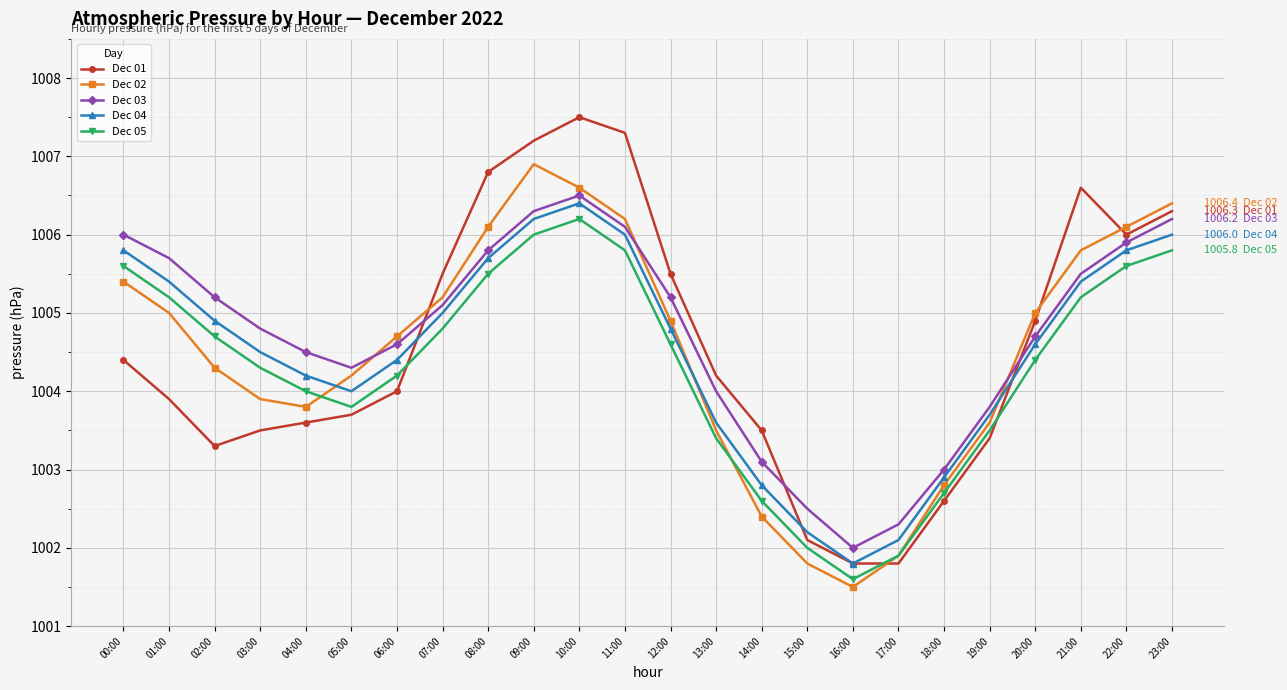

Reading right to left, what are all the values shown in this chart?

Dec 01: 23:00=1006.3	22:00=1006.0	21:00=1006.6	20:00=1004.9	19:00=1003.4	18:00=1002.6	17:00=1001.8	16:00=1001.8	15:00=1002.1	14:00=1003.5	13:00=1004.2	12:00=1005.5	11:00=1007.3	10:00=1007.5	09:00=1007.2	08:00=1006.8	07:00=1005.5	06:00=1004.0	05:00=1003.7	04:00=1003.6	03:00=1003.5	02:00=1003.3	01:00=1003.9	00:00=1004.4
Dec 02: 23:00=1006.4	22:00=1006.1	21:00=1005.8	20:00=1005.0	19:00=1003.6	18:00=1002.8	17:00=1001.9	16:00=1001.5	15:00=1001.8	14:00=1002.4	13:00=1003.5	12:00=1004.9	11:00=1006.2	10:00=1006.6	09:00=1006.9	08:00=1006.1	07:00=1005.2	06:00=1004.7	05:00=1004.2	04:00=1003.8	03:00=1003.9	02:00=1004.3	01:00=1005.0	00:00=1005.4
Dec 03: 23:00=1006.2	22:00=1005.9	21:00=1005.5	20:00=1004.7	19:00=1003.8	18:00=1003.0	17:00=1002.3	16:00=1002.0	15:00=1002.5	14:00=1003.1	13:00=1004.0	12:00=1005.2	11:00=1006.1	10:00=1006.5	09:00=1006.3	08:00=1005.8	07:00=1005.1	06:00=1004.6	05:00=1004.3	04:00=1004.5	03:00=1004.8	02:00=1005.2	01:00=1005.7	00:00=1006.0
Dec 04: 23:00=1006.0	22:00=1005.8	21:00=1005.4	20:00=1004.6	19:00=1003.7	18:00=1002.9	17:00=1002.1	16:00=1001.8	15:00=1002.2	14:00=1002.8	13:00=1003.6	12:00=1004.8	11:00=1006.0	10:00=1006.4	09:00=1006.2	08:00=1005.7	07:00=1005.0	06:00=1004.4	05:00=1004.0	04:00=1004.2	03:00=1004.5	02:00=1004.9	01:00=1005.4	00:00=1005.8
Dec 05: 23:00=1005.8	22:00=1005.6	21:00=1005.2	20:00=1004.4	19:00=1003.5	18:00=1002.7	17:00=1001.9	16:00=1001.6	15:00=1002.0	14:00=1002.6	13:00=1003.4	12:00=1004.6	11:00=1005.8	10:00=1006.2	09:00=1006.0	08:00=1005.5	07:00=1004.8	06:00=1004.2	05:00=1003.8	04:00=1004.0	03:00=1004.3	02:00=1004.7	01:00=1005.2	00:00=1005.6